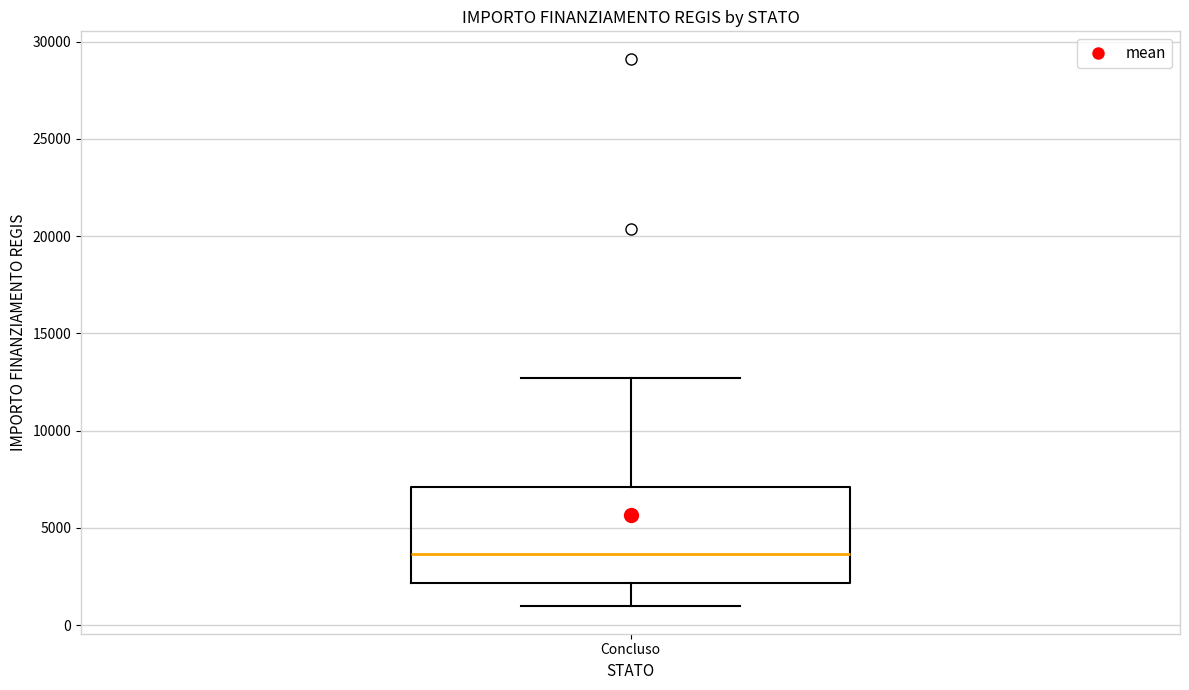

Where does the lower whisker of the box for Concluso end on the y-axis? The values are not printed on the chart, so give them approximately, as read against the axis.

1000